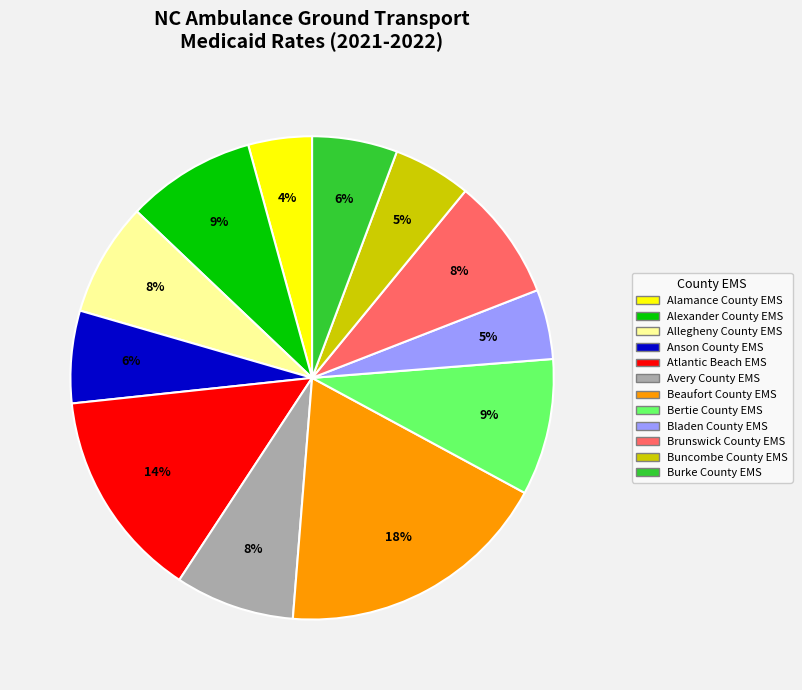

To the nearest percent, what portion does Bladen County EMS represent?

5%